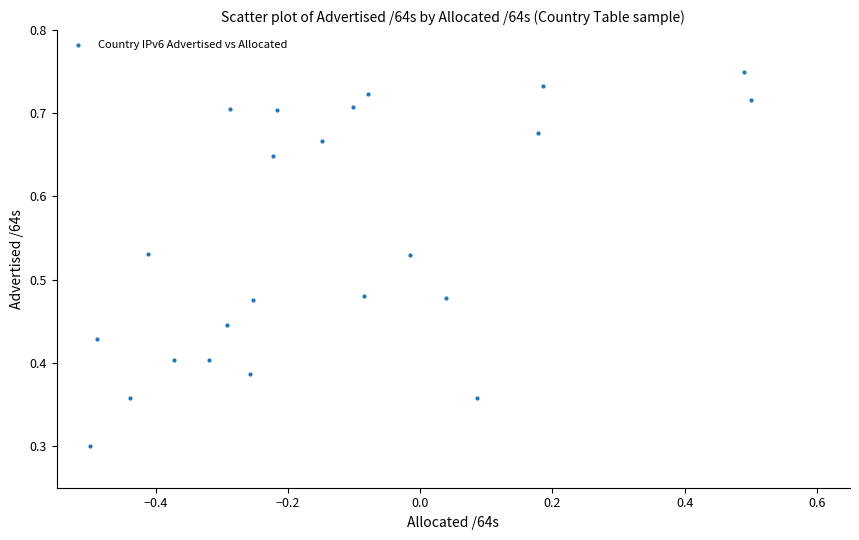

What is the range of X values (max minus min)?

1.0